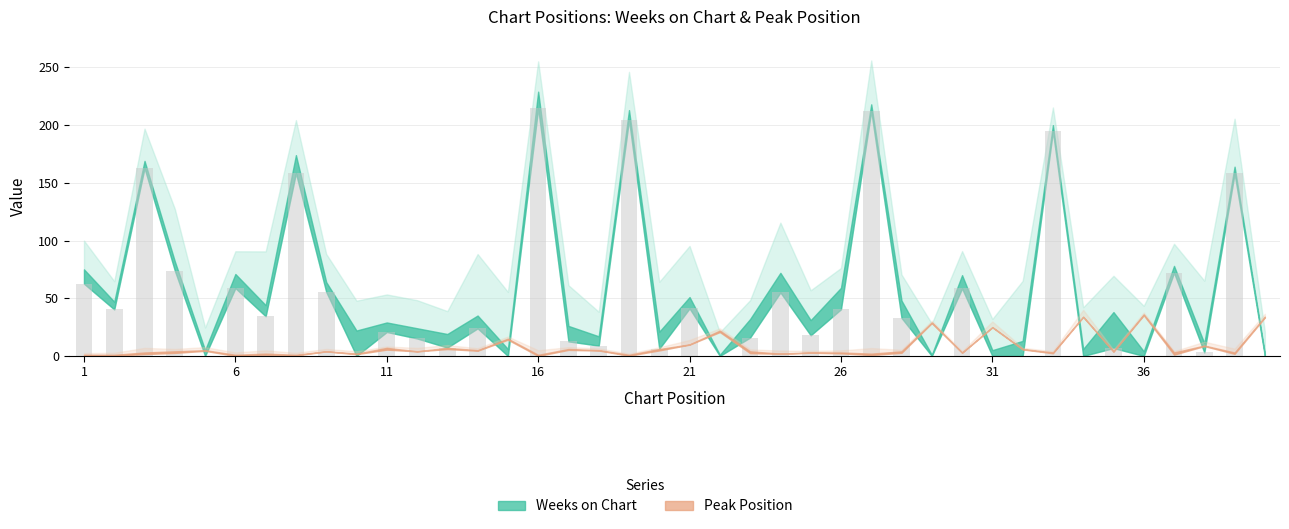

What is the greatest value displayed?

214.7